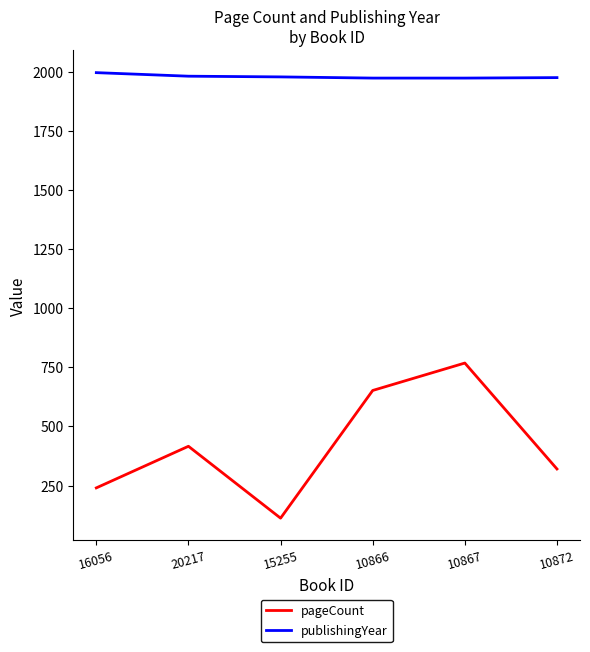

At how many categories does at least one series exceed 961?

6